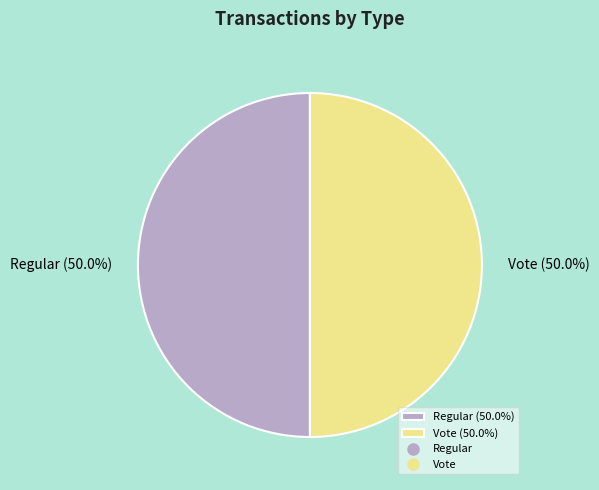

Combined, do Regular (50.0%) and Vote (50.0%) account for over 50%?

Yes